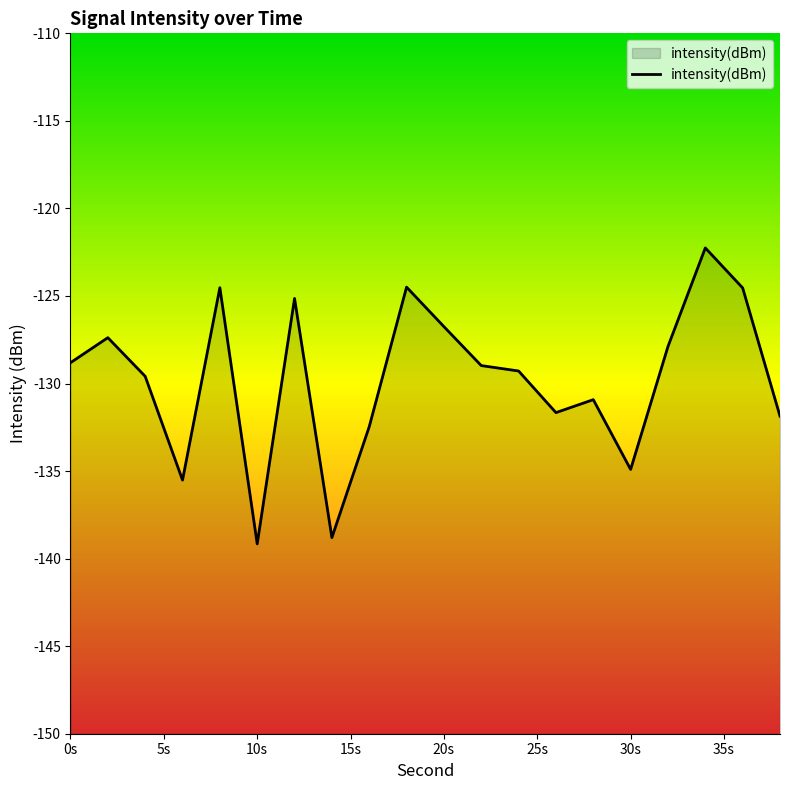

Reading right to left, transcribe all the data shown in this chart.

-131.9	-124.5	-122.3	-127.9	-134.9	-130.9	-131.7	-129.3	-129.0	-126.8	-124.5	-132.5	-138.8	-125.1	-139.2	-124.5	-135.5	-129.6	-127.4	-128.8